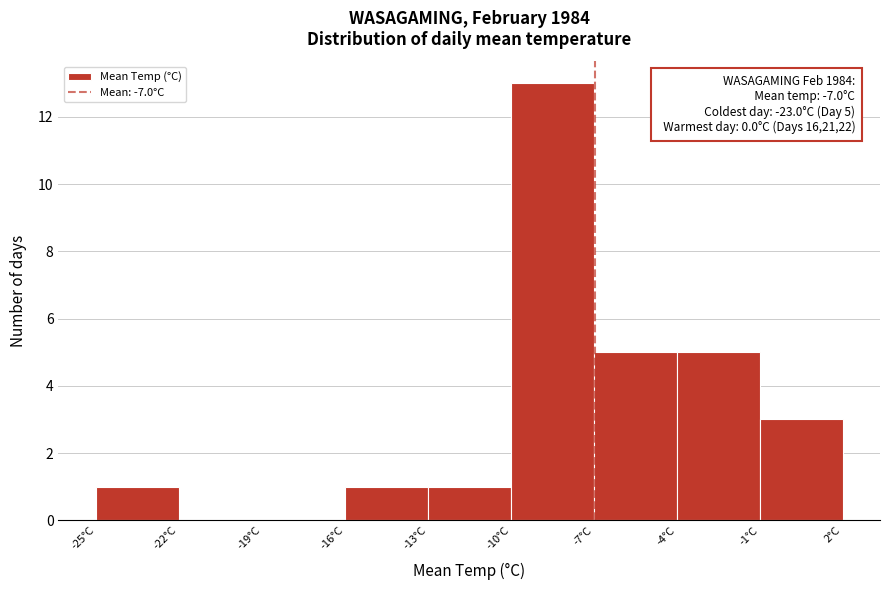

Which range on the x-axis has the tallest bar?

-10 to -7